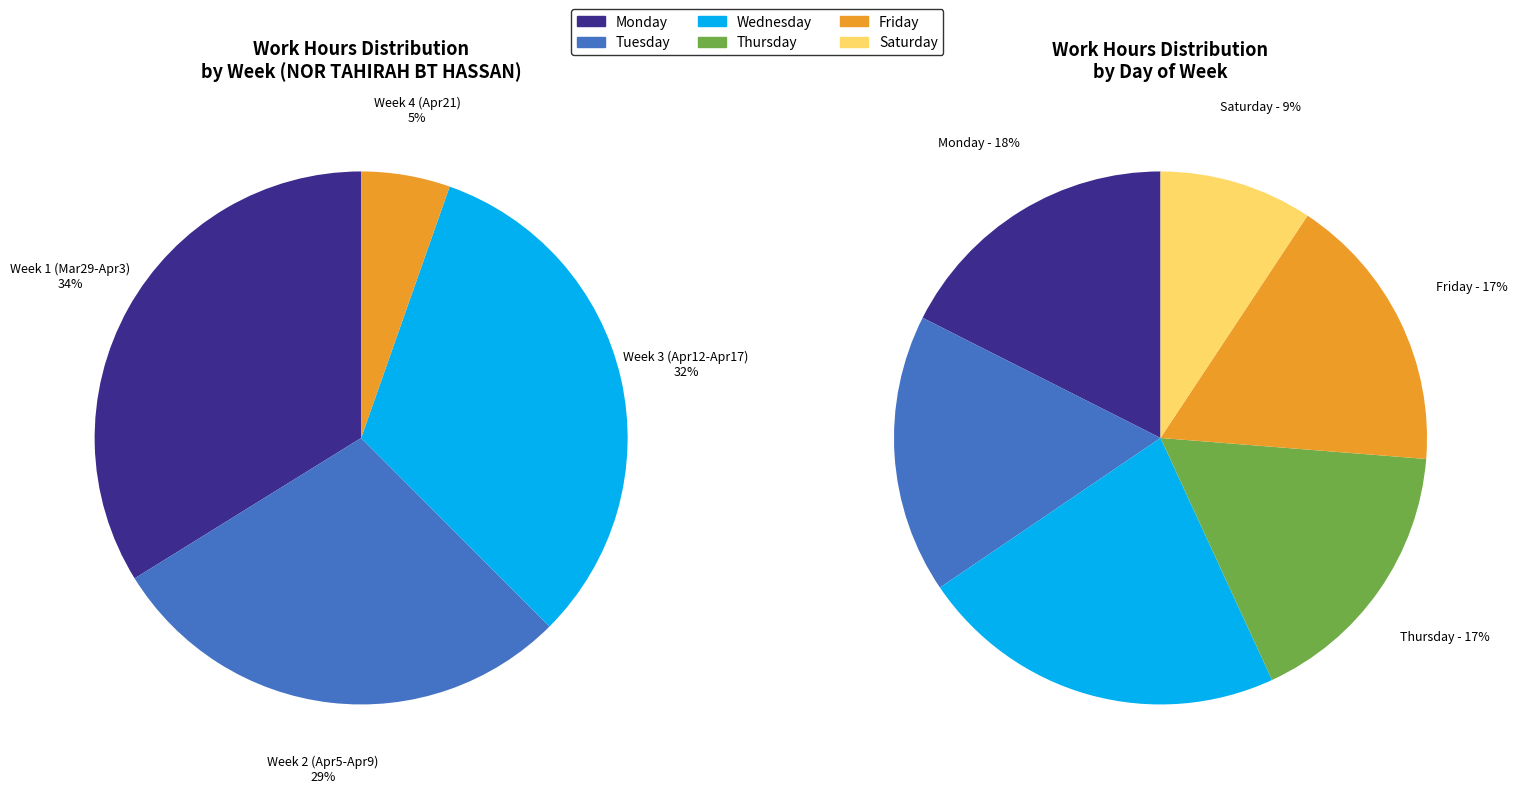

Is it true that 8-Thu is 1% of the pie?

False